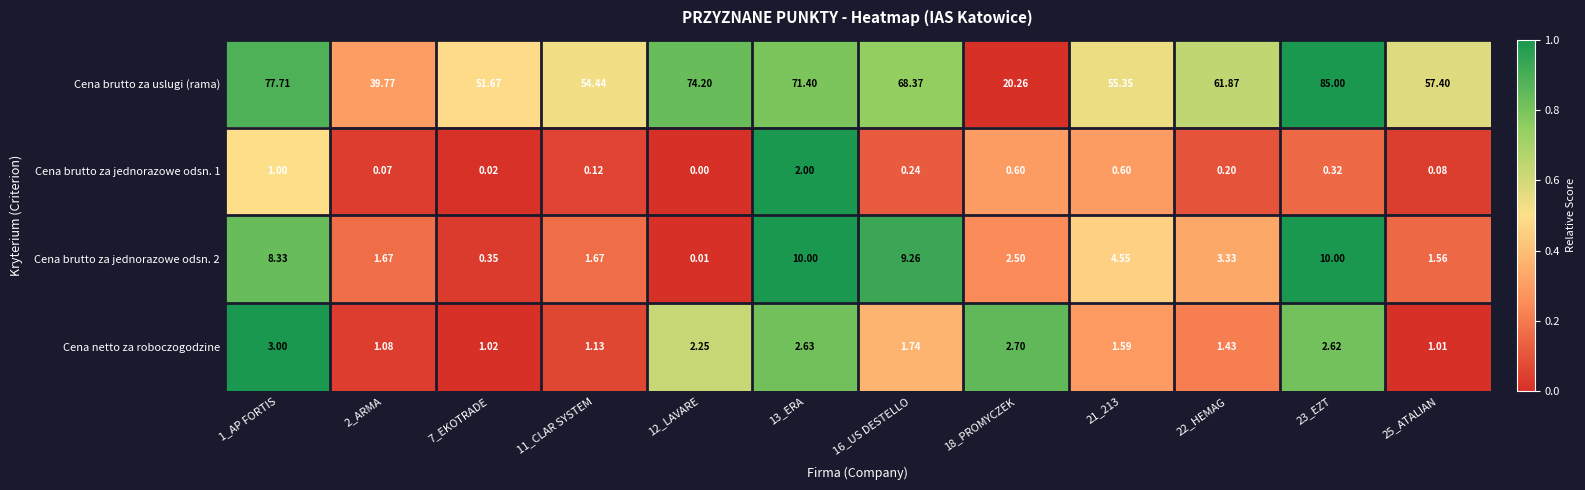

Which series changed the most between 2_ARMA and 11_CLAR SYSTEM?

Cena brutto za uslugi (rama)